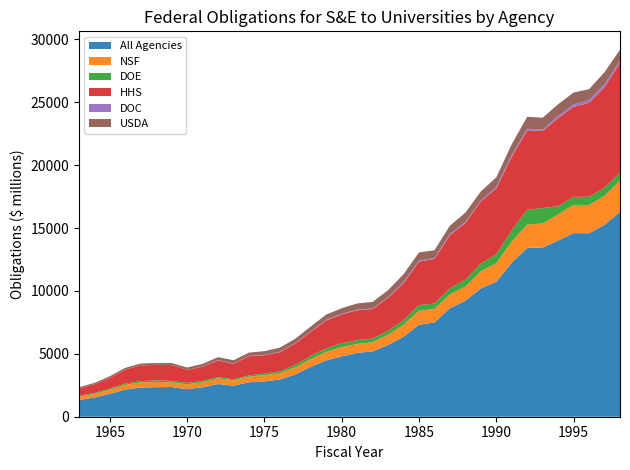

Reading left to right, what are all the values shown in this chart?

All Agencies: 1328.5	1528.6	1816.2	2163.5	2323.8	2349.8	2361.4	2187.6	2343.1	2599.1	2464.4	2739.0	2809.0	2962.9	3358.2	3968.6	4481.2	4800.9	5078.4	5194.1	5705.5	6358.8	7316.9	7491.6	8634.6	9219.0	10200.5	10725.1	12253.1	13414.8	13451.6	14006.9	14596.2	14583.7	15259.8	16270.4
NSF: 256.3	277.5	325.2	374.5	394.5	422.8	367.0	387.4	387.7	458.7	419.6	449.8	491.5	497.5	567.0	608.5	674.7	730.4	702.0	732.2	803.9	962.4	1105.9	1080.6	1096.5	1130.1	1365.8	1475.5	1674.6	1863.3	1904.9	2083.7	2246.5	2241.6	2297.7	2498.4
DOE: 76.1	79.9	84.4	96.9	109.6	119.7	121.0	114.5	105.8	95.4	96.2	99.5	124.3	144.1	208.1	267.2	273.9	309.6	310.4	288.2	320.0	349.4	454.5	424.6	482.0	547.7	610.7	725.8	903.1	1175.3	1233.2	637.8	640.9	658.5	650.0	636.3
HHS: 581.0	683.8	856.5	1109.2	1251.0	1229.4	1261.8	1036.7	1142.3	1318.4	1225.0	1517.2	1469.5	1524.2	1691.7	1904.9	2220.3	2287.1	2372.1	2343.0	2612.1	2945.9	3453.2	3547.9	4210.6	4503.9	4935.2	5222.7	5848.0	6310.1	6123.8	7003.6	7153.3	7470.5	7981.5	8698.3
DOC: 1.8	1.7	2.6	2.8	4.4	8.0	2.2	3.9	7.6	26.0	28.4	29.4	25.8	38.2	32.5	35.9	48.0	51.6	51.8	40.7	51.0	105.8	81.2	70.3	88.8	82.2	77.2	117.6	123.8	131.4	109.8	164.4	181.1	207.7	218.9	206.6
USDA: 104.0	115.0	135.6	141.0	144.8	144.2	155.9	182.1	214.6	238.6	256.8	260.7	290.7	328.6	343.2	391.7	422.5	444.1	491.4	529.7	566.0	607.5	653.0	620.9	674.7	741.7	721.7	762.1	867.9	949.1	948.3	945.8	953.0	876.0	981.0	867.9